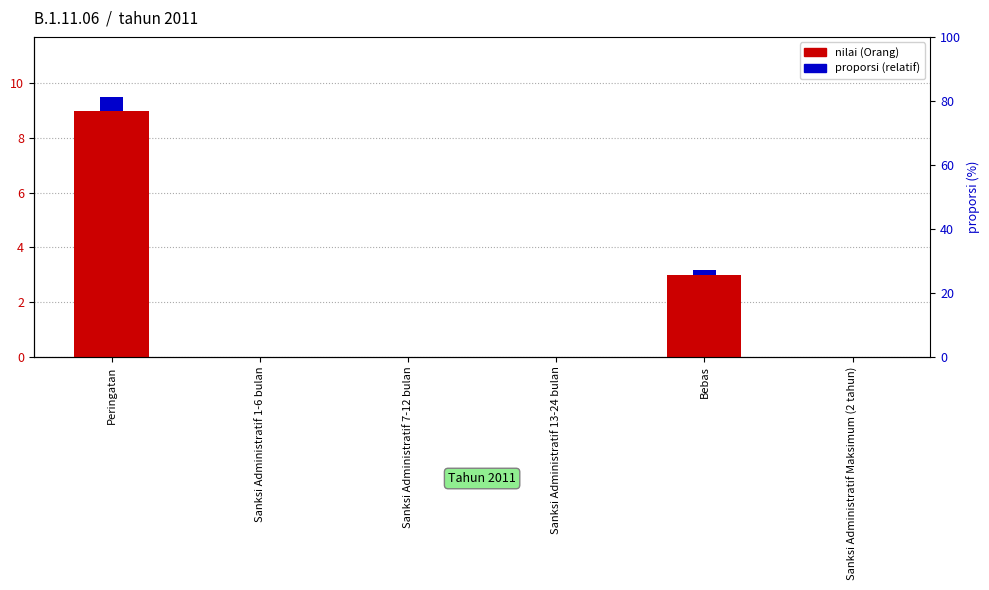

At how many categories does at least one series exceed 6?

1